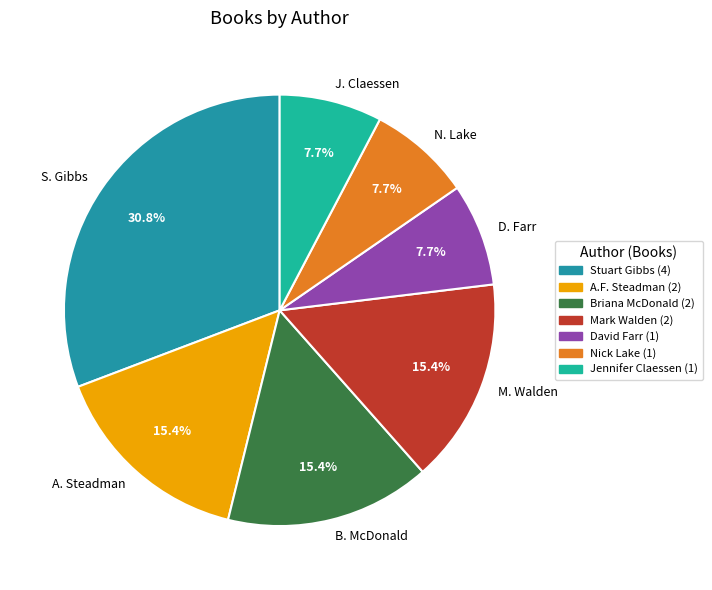

Count the number of slices in the pie.

7